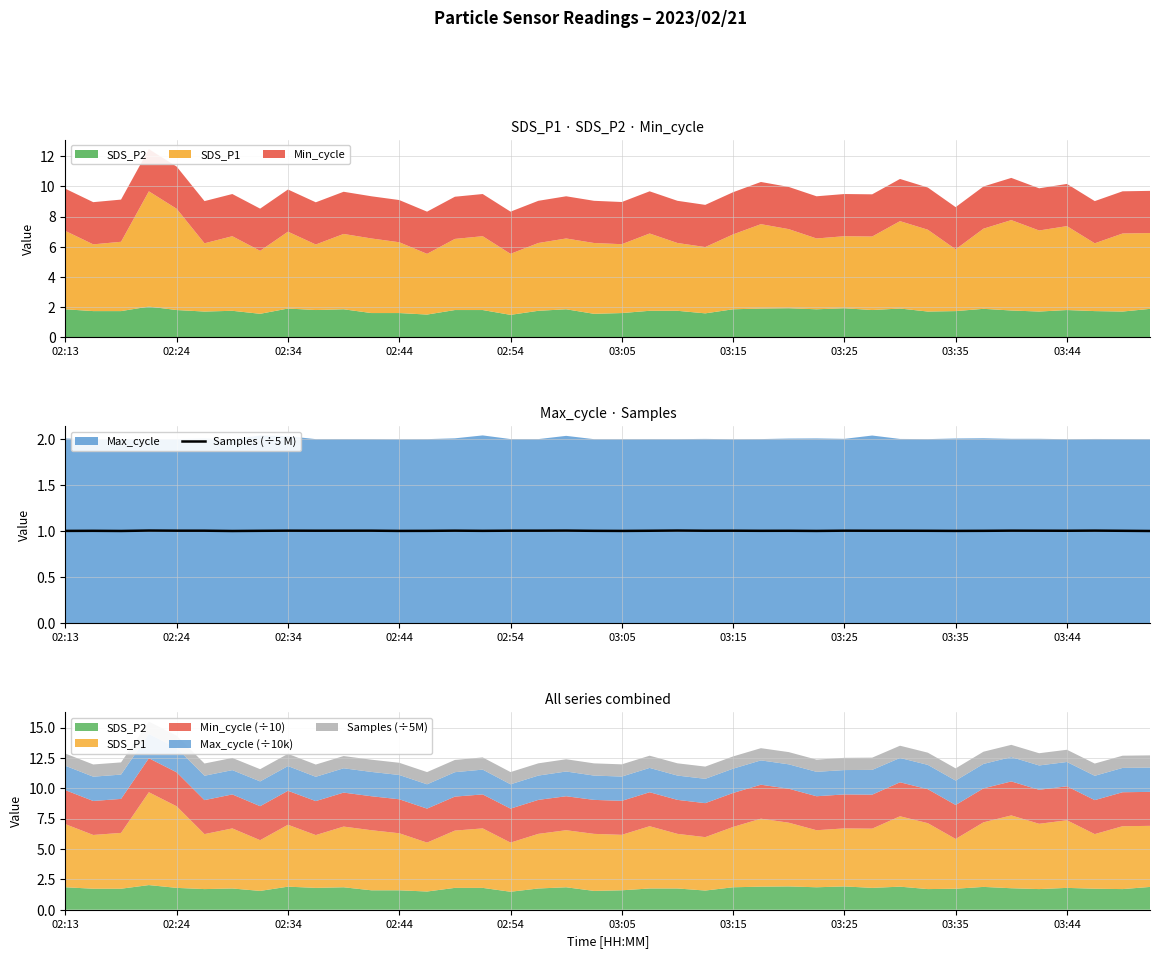

True or false: Samples (÷5 M) has a value of 1.0 at 02:54.

True